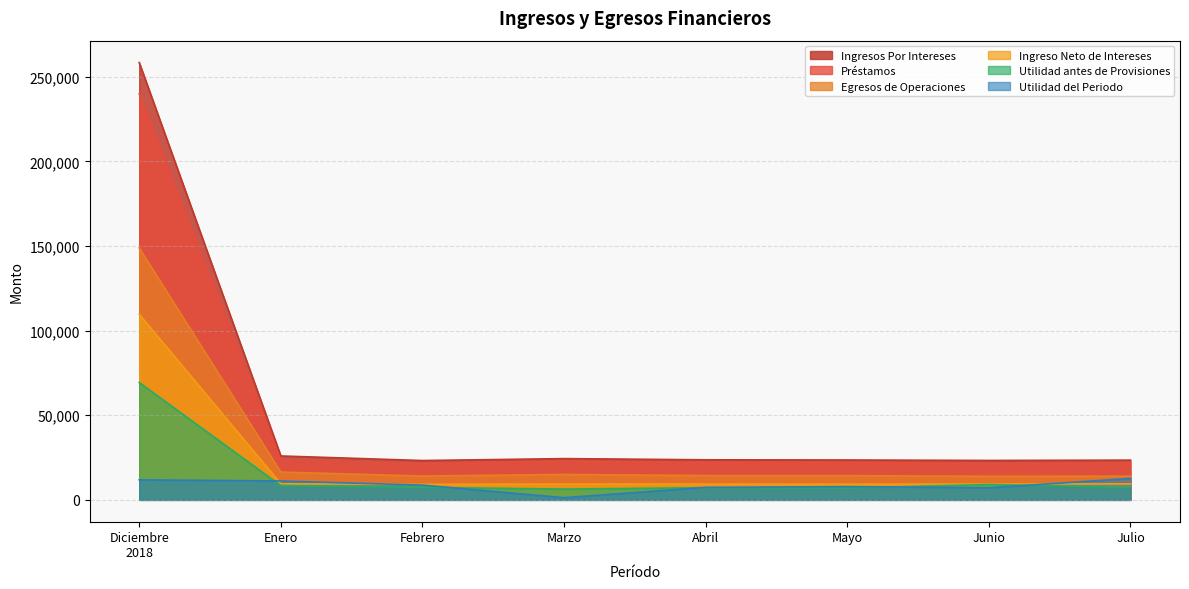

What value does the Utilidad antes de Provisiones series have at Mayo?

6909.3